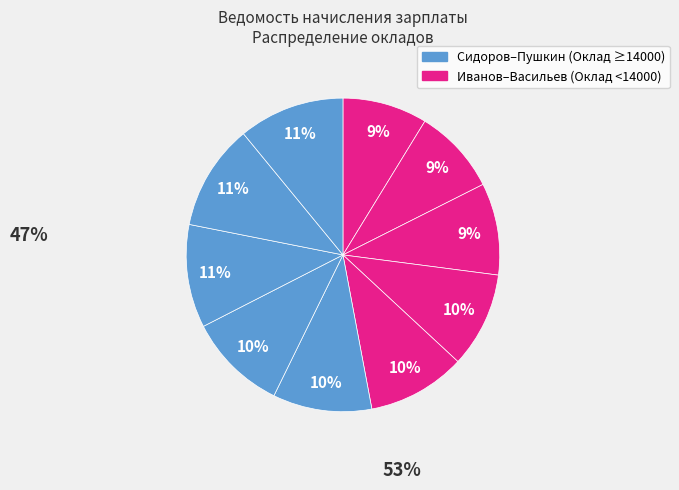

How many segments does this pie chart have?

10